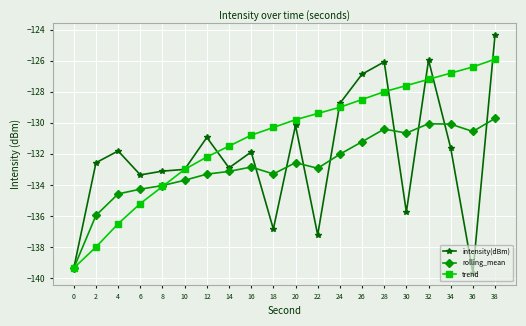

At which label does intensity(dBm) reach its peak?

38